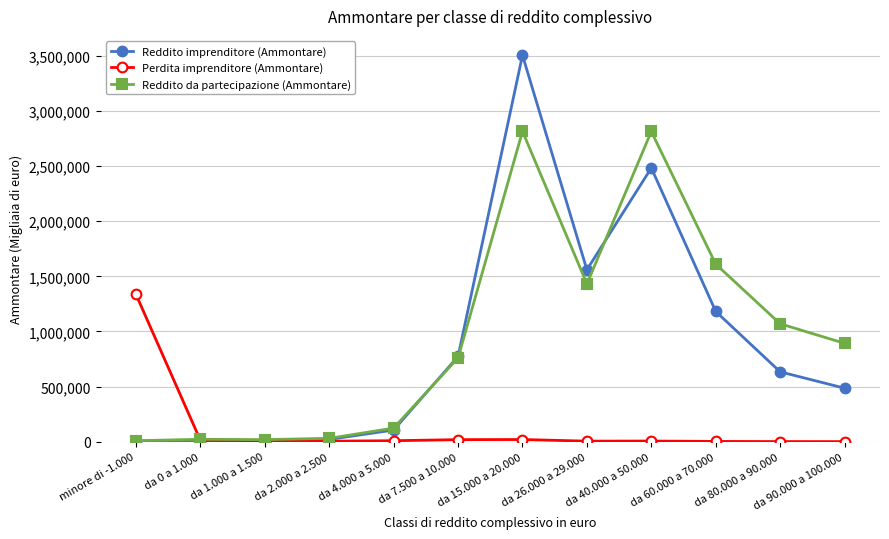

Does the chart display data point markers on the line(s)?

Yes